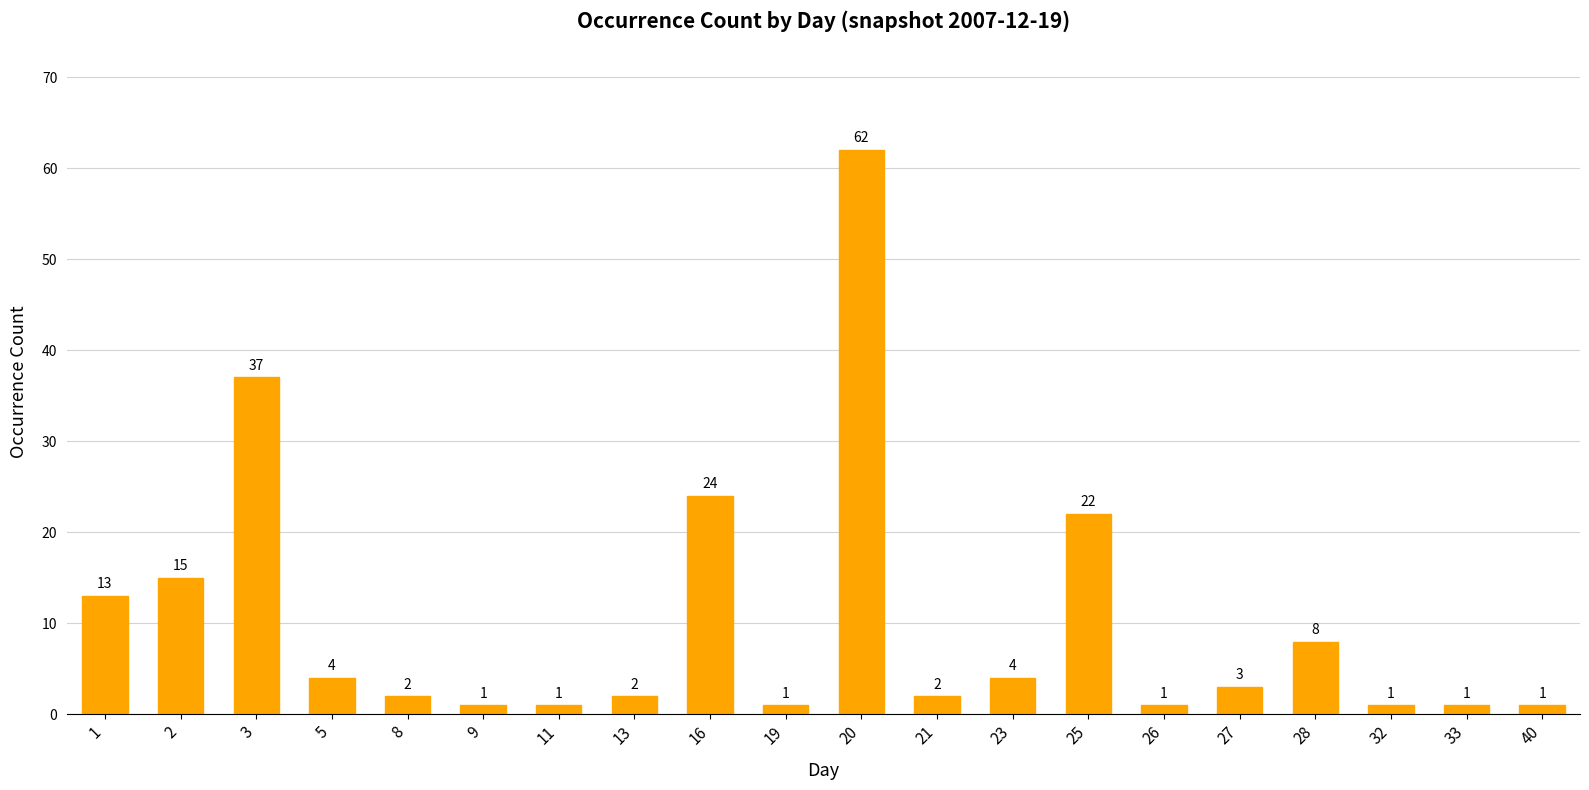

How many bars are there in total?

20